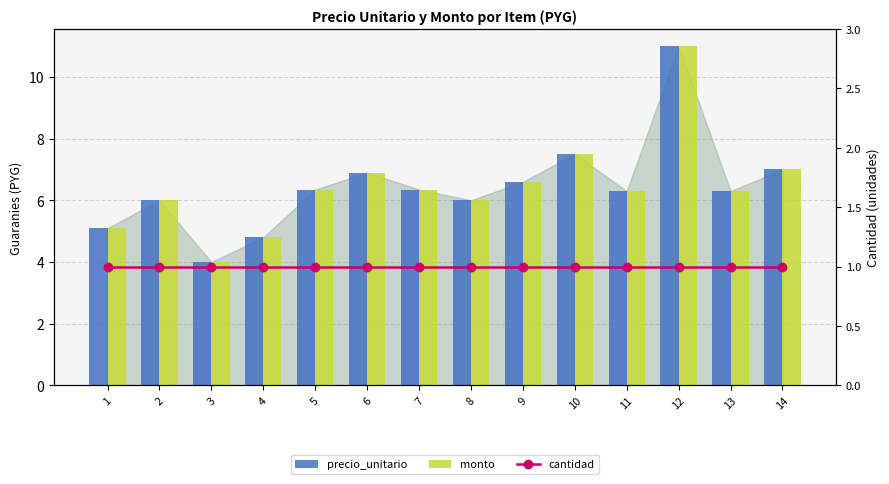

What are all the series names shown in the legend?

precio_unitario, monto, cantidad